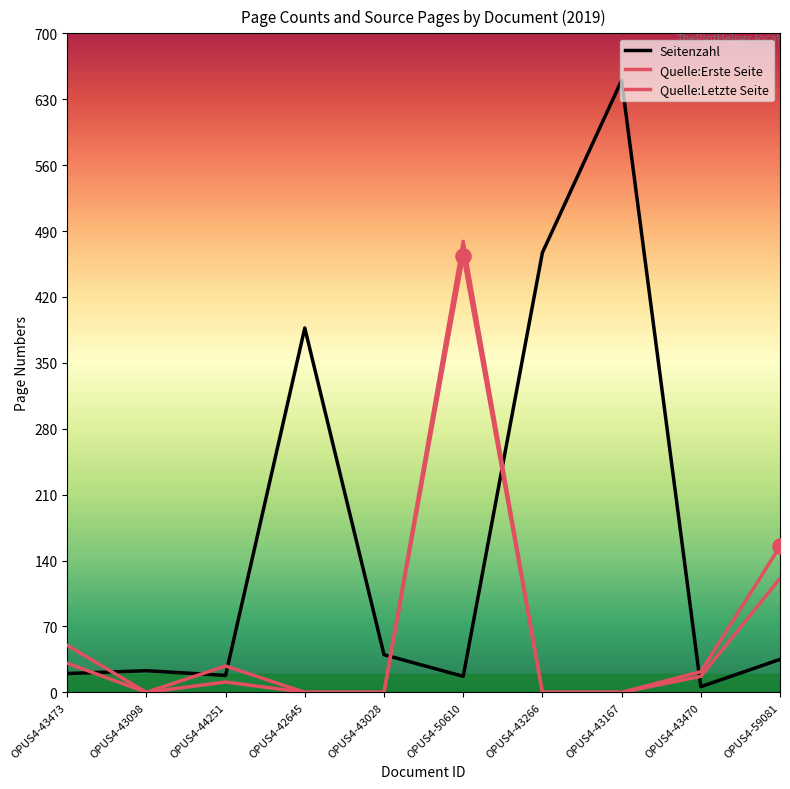

Is the value of Seitenzahl at OPUS4-43473 greater than the value of Quelle:Erste Seite at OPUS4-44251?

Yes